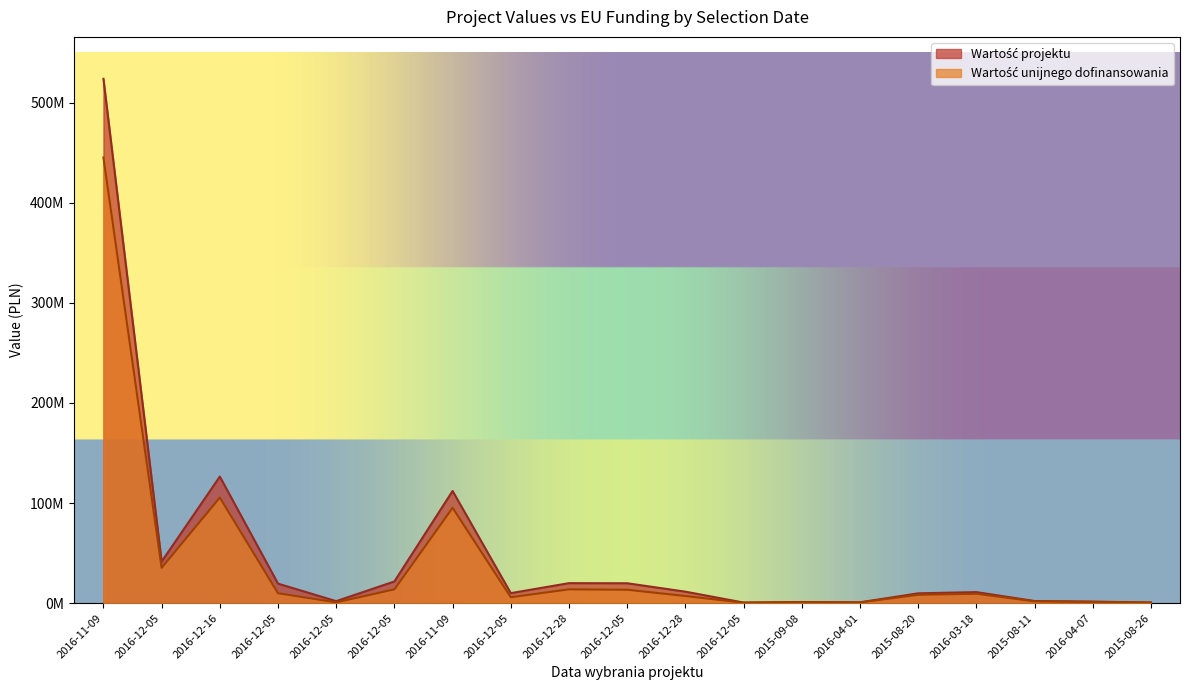

Which series has the largest total across all categories?

Wartość projektu